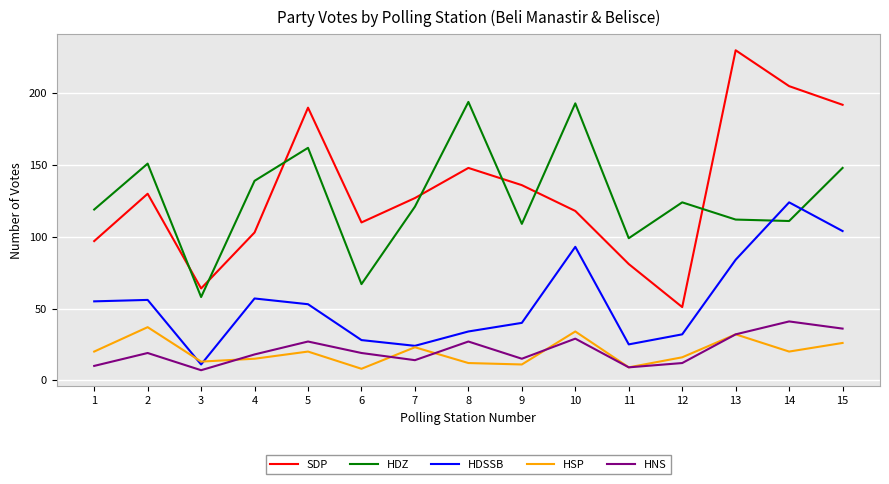

What is the spread (max minus min) of values at 15?

166